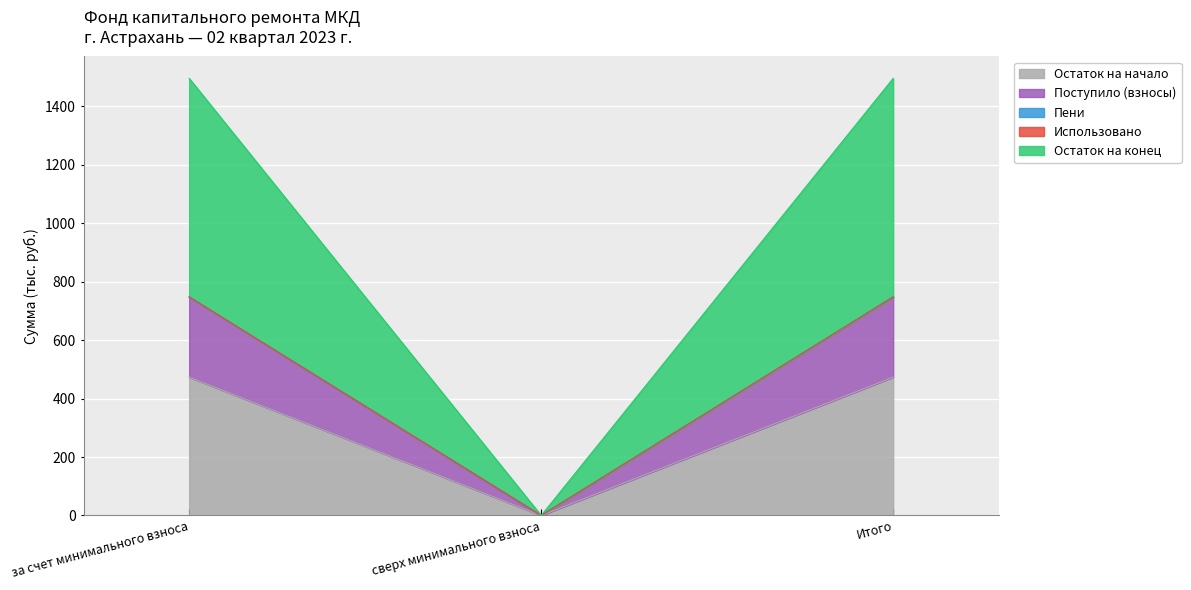

What is the average value of the Остаток на начало series?

315.5